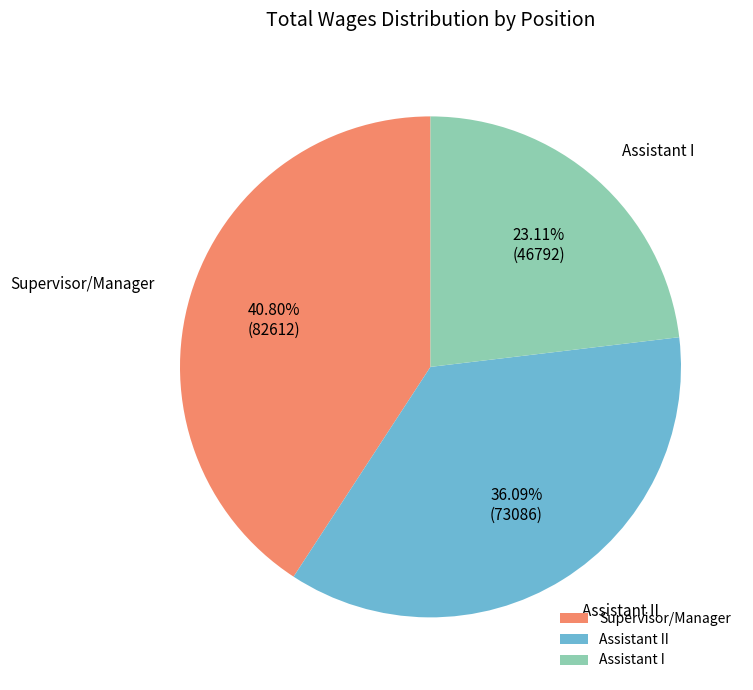

To the nearest percent, what is the difference between the largest and smallest slice percentages?

18%